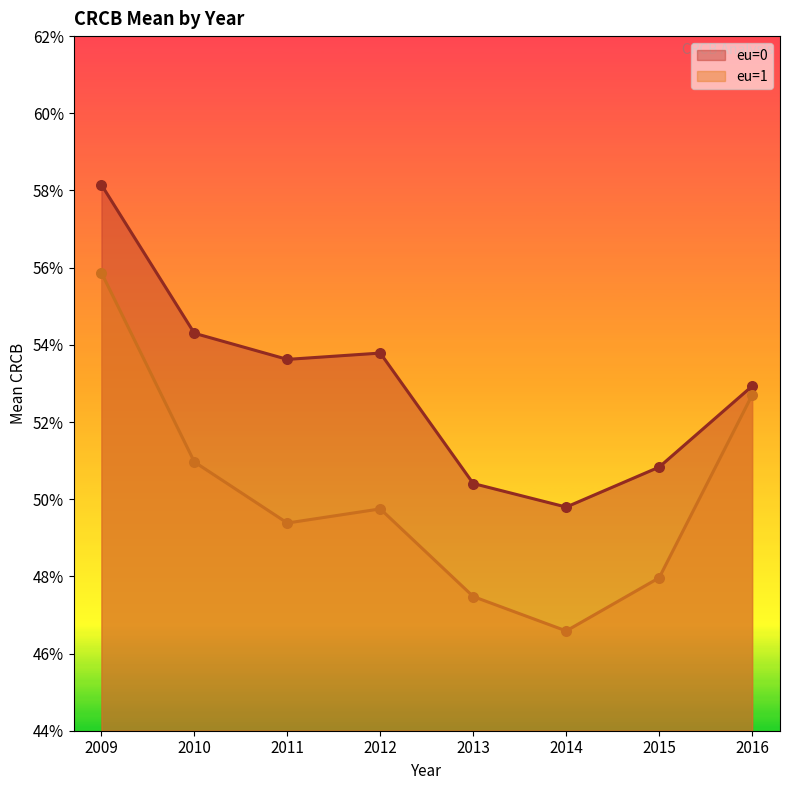

At which category is the sum across all series the highest?

2009